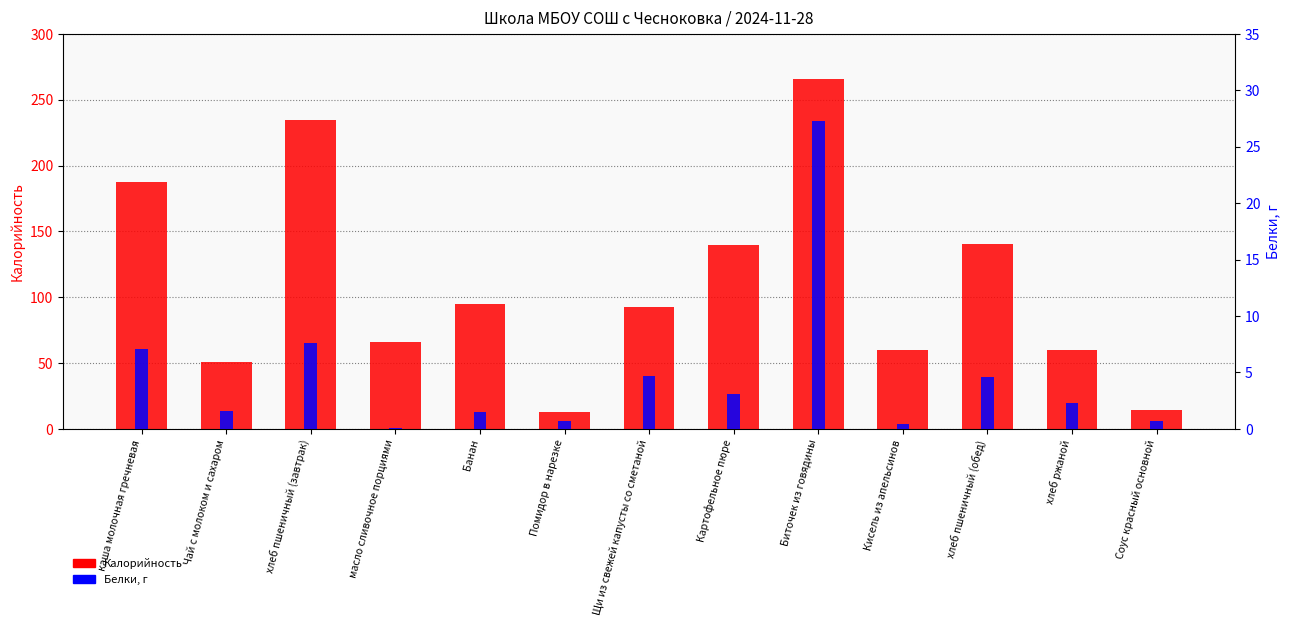

Is it true that Белки equals 27.3 at Биточек из говядины?

True